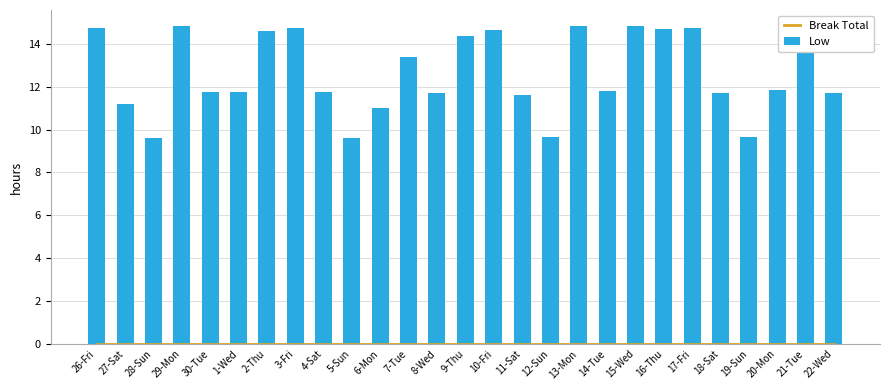

Where is Low nearest to the value 12?

20-Mon